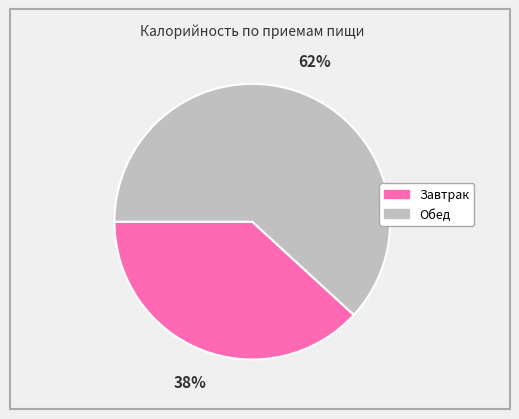

Does any single category account for the majority?

Yes